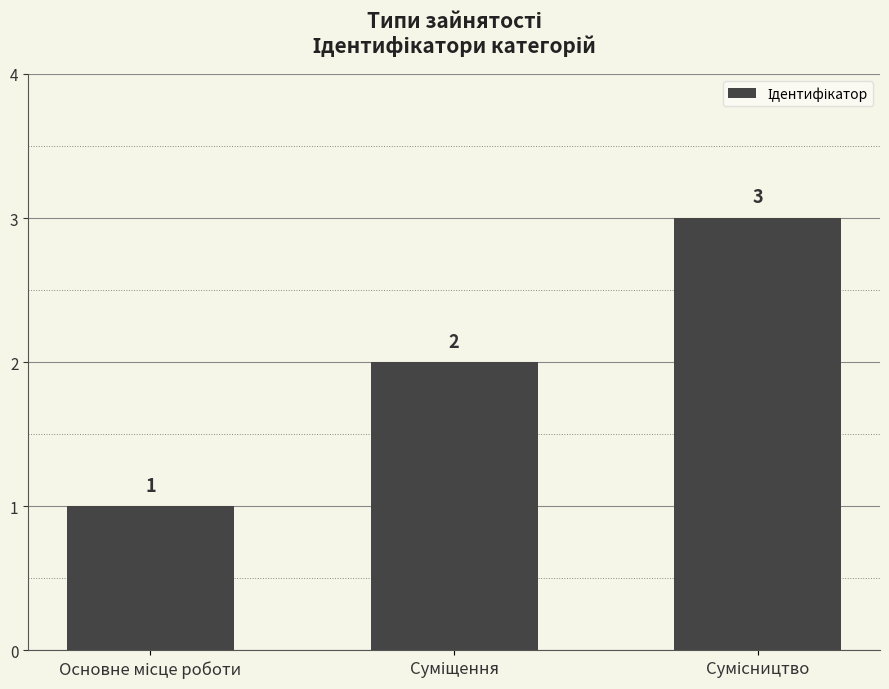

Does the chart contain stacked bars?

No